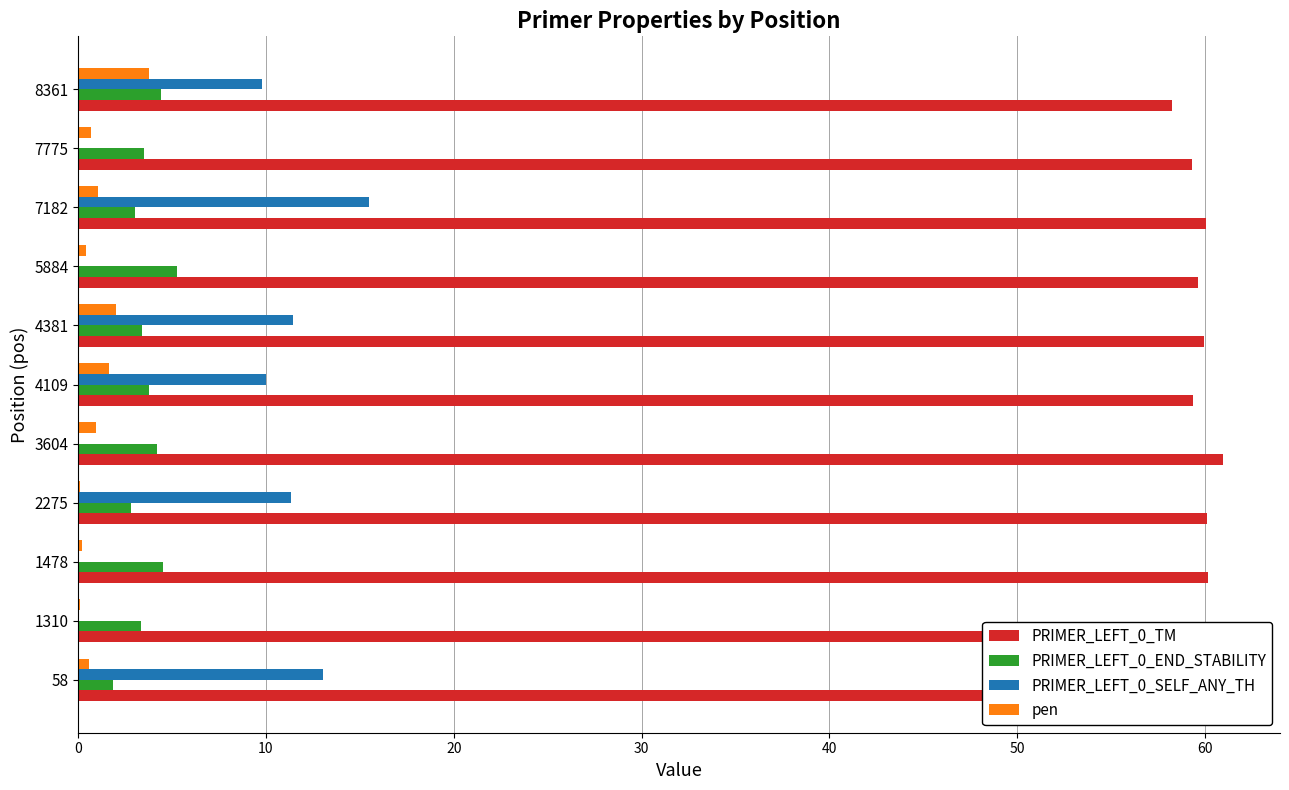

What is the total value across all series at 4109?

74.8